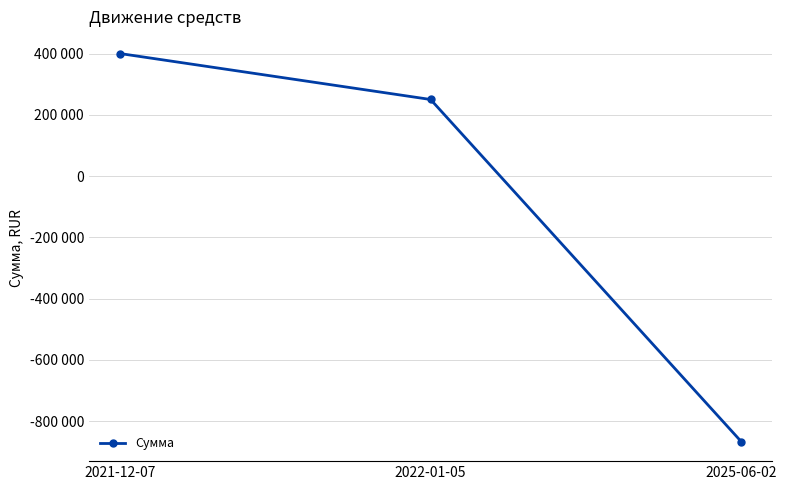

At which label does the data first exceed 250000?

2021-12-07